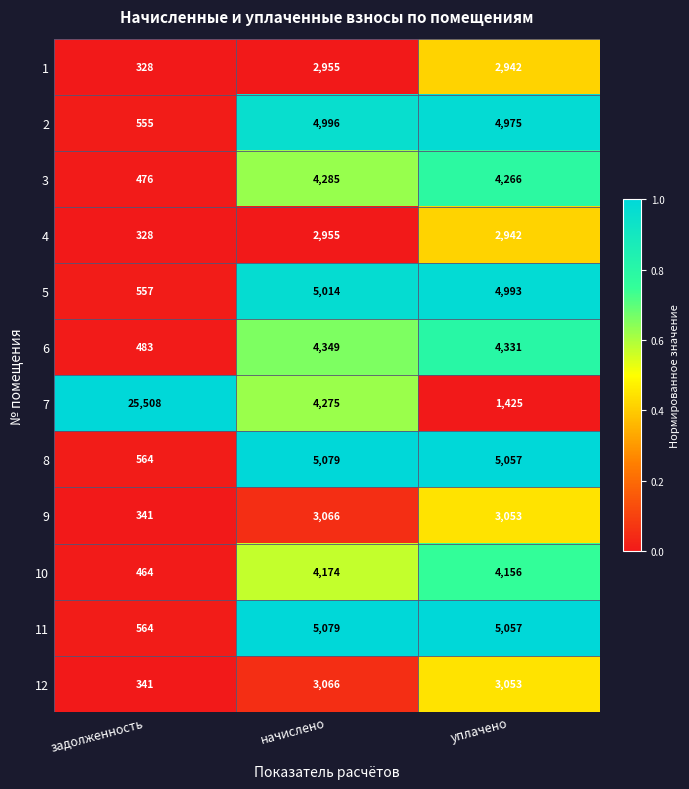

What is the average value of the 5 series?

3521